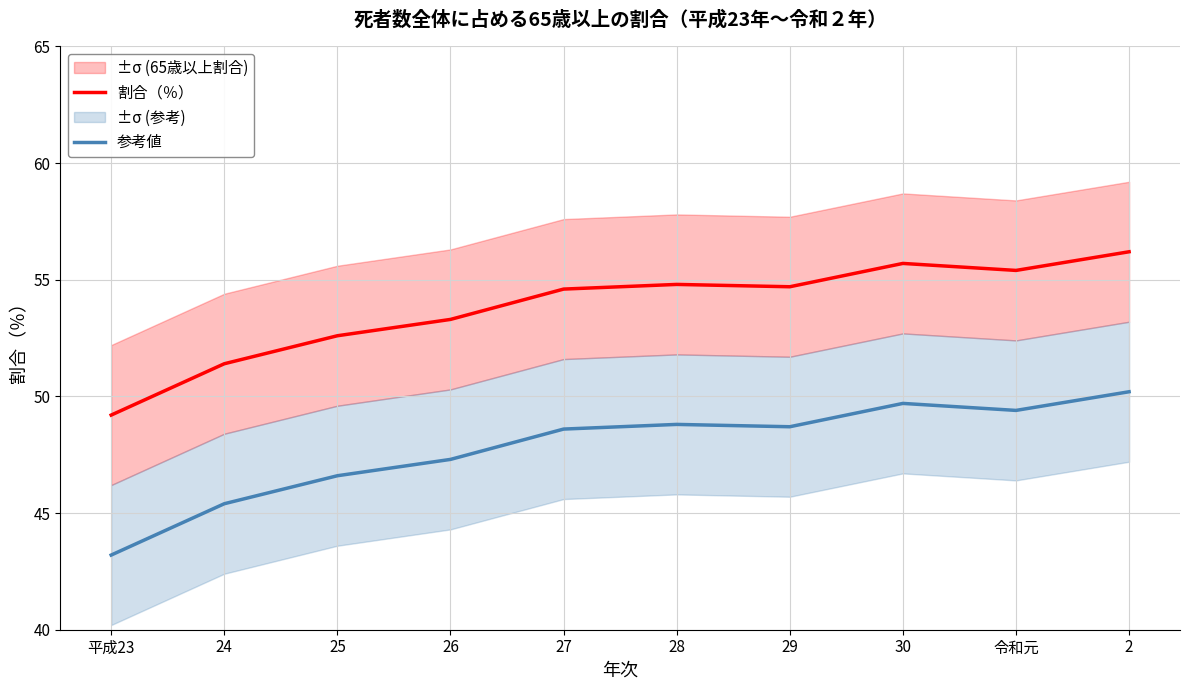

What are all the series names shown in the legend?

割合（％）, 参考値